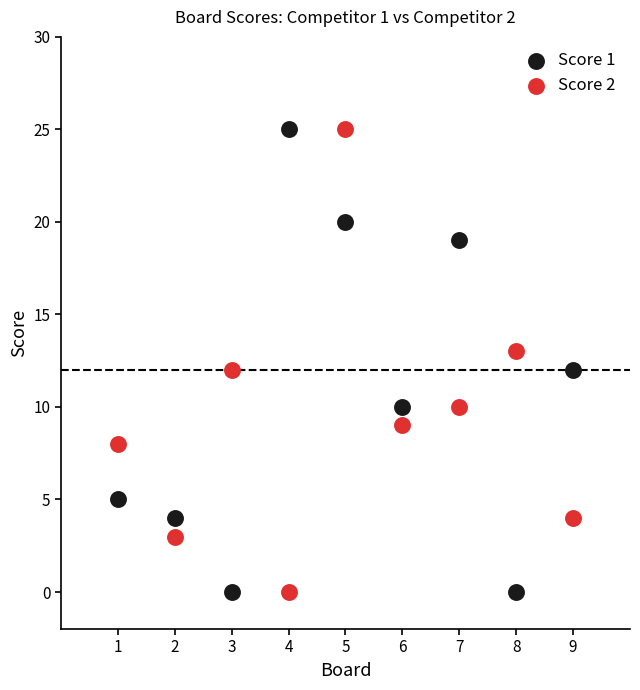

What is the X range (max minus min) for the scatter plot?

8